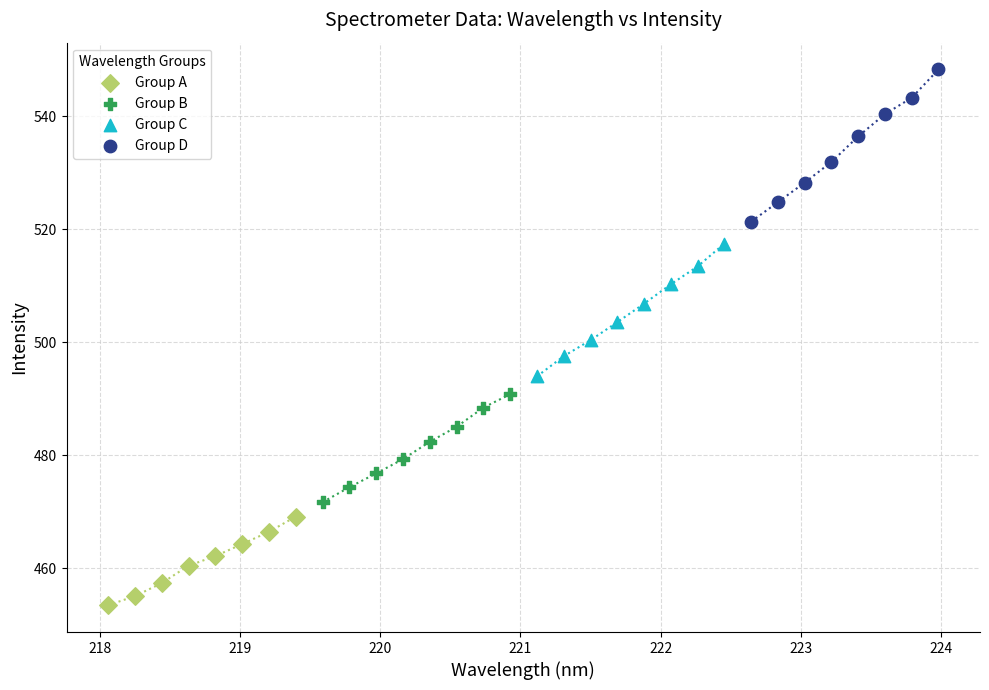

Which series contains the highest Y value?

Group D